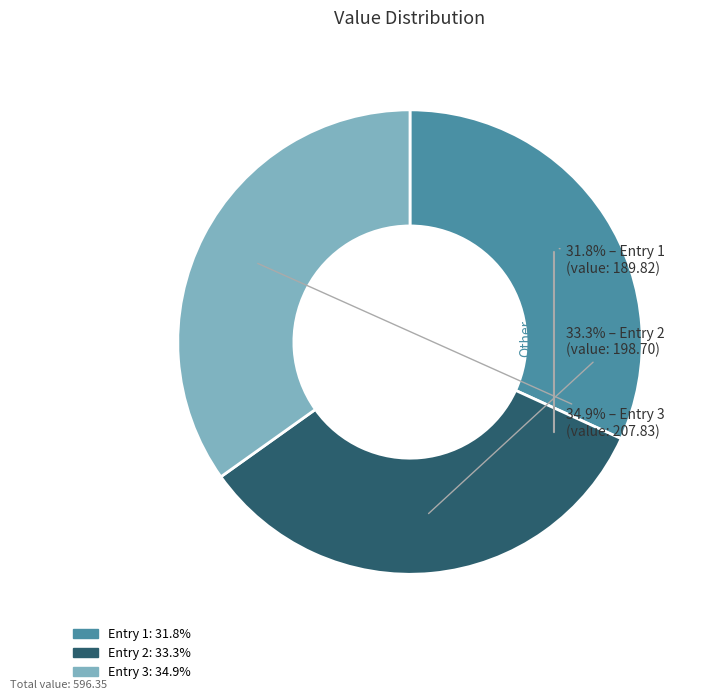

Is there a majority slice in this chart?

No